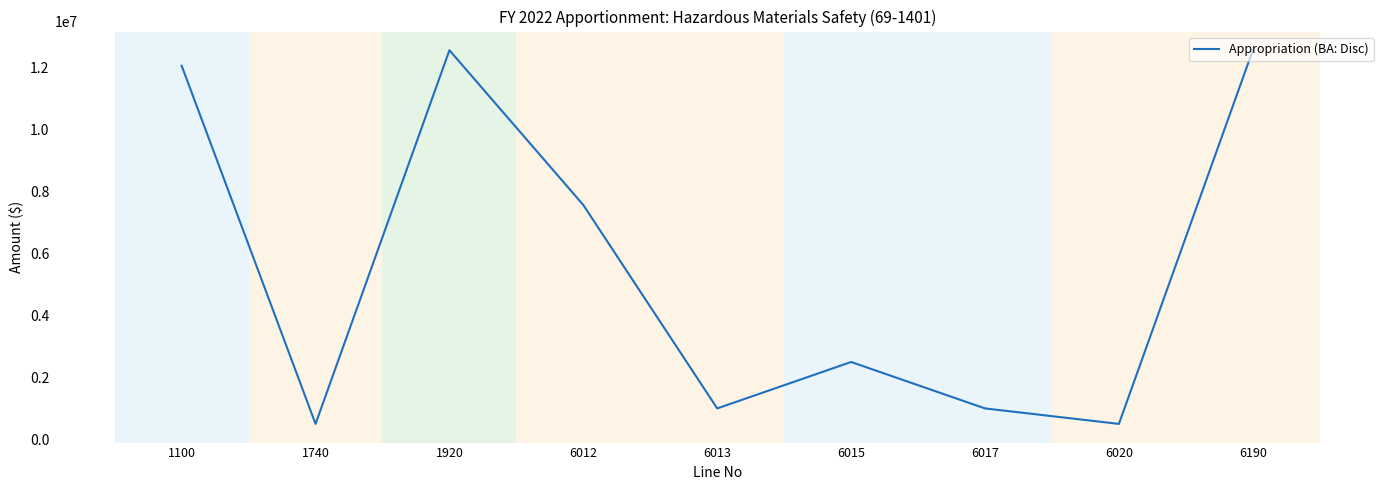

Does the chart display data point markers on the line(s)?

No